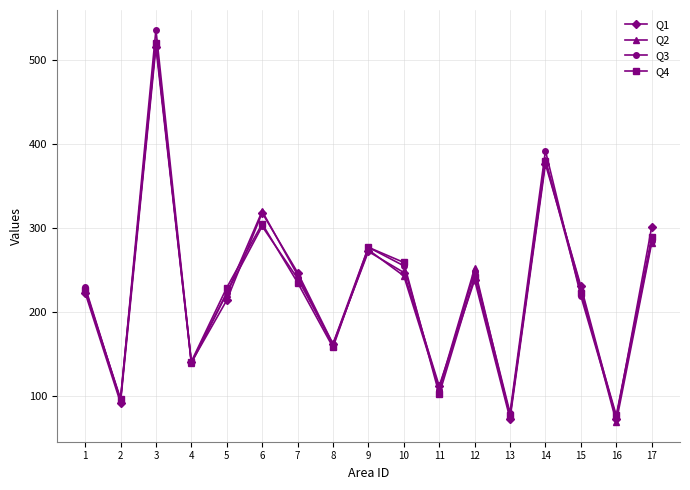

At which category is the sum across all series the highest?

3